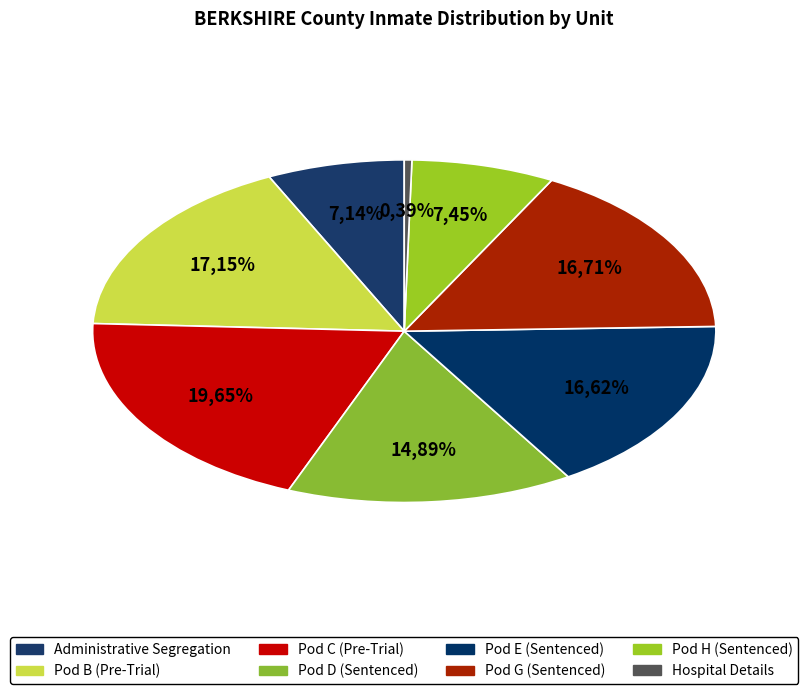

To the nearest percent, what is the difference between the Pod G (Sentenced) and Pod H (Sentenced) slice percentages?

9%